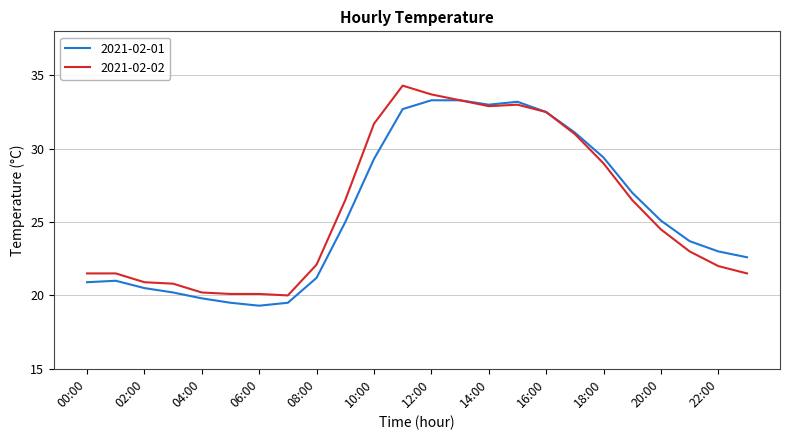

What is the minimum value shown in the chart?

19.3